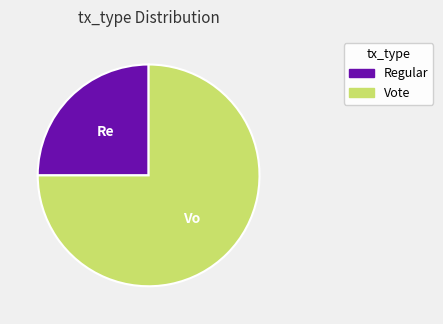

Is the sum of Regular and Vote greater than half?

Yes